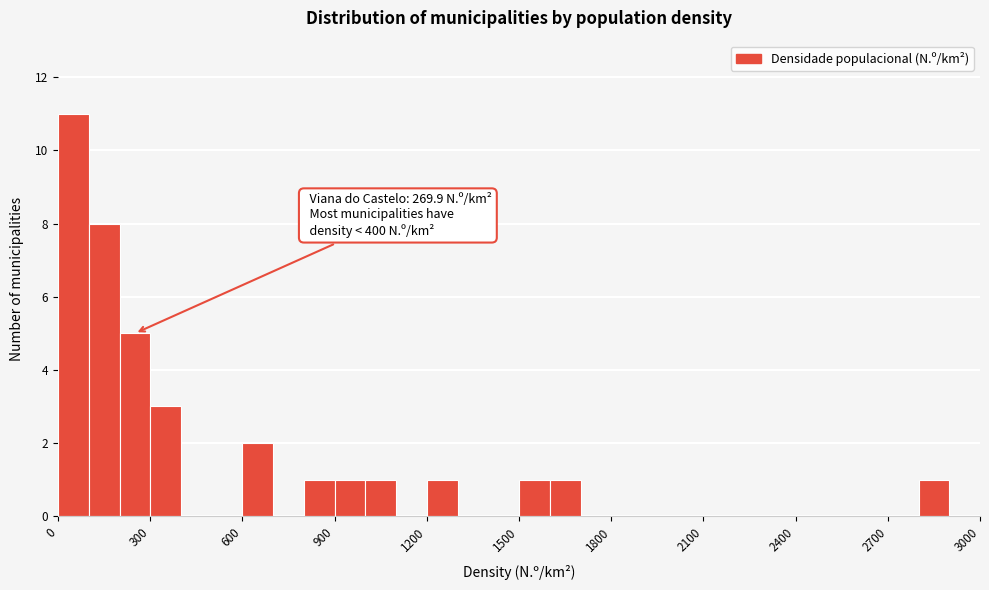

Read against the x-axis, roughly where is the centre of the tallest bar?

50